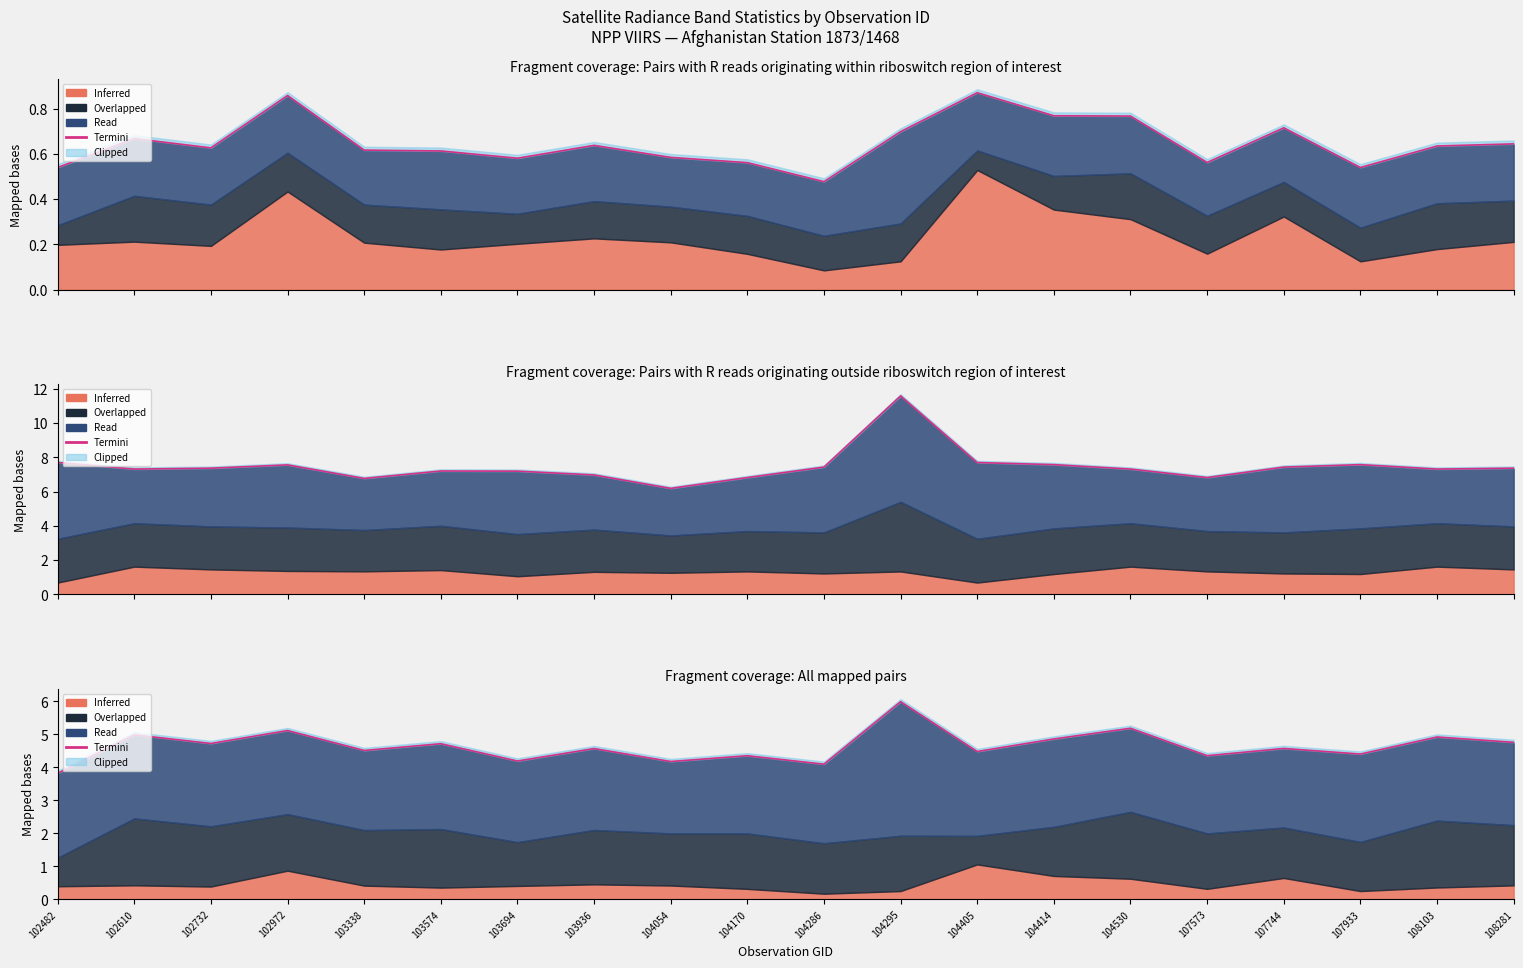

True or false: Termini has a value of 5.2 at 104530.

True